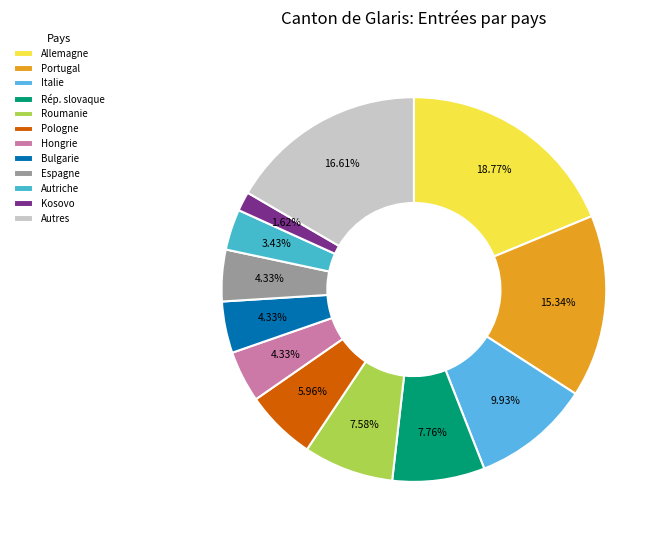

True or false: Italie accounts for 2% of the total.

False